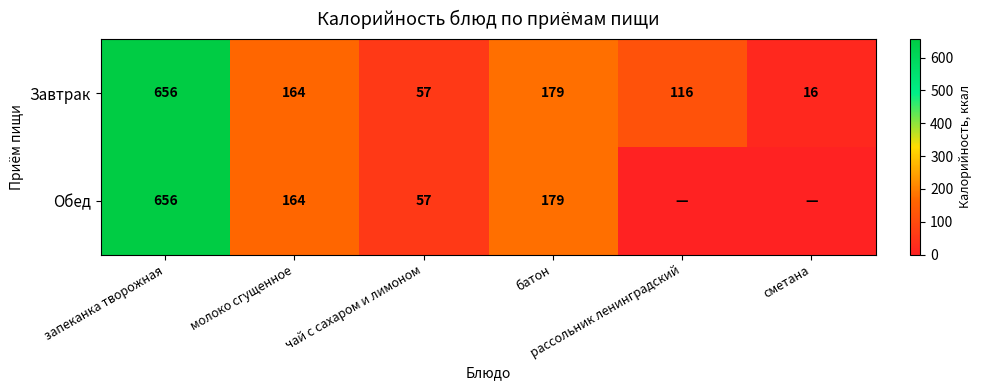

Is it true that Завтрак equals 183 at рассольник ленинградский?

False